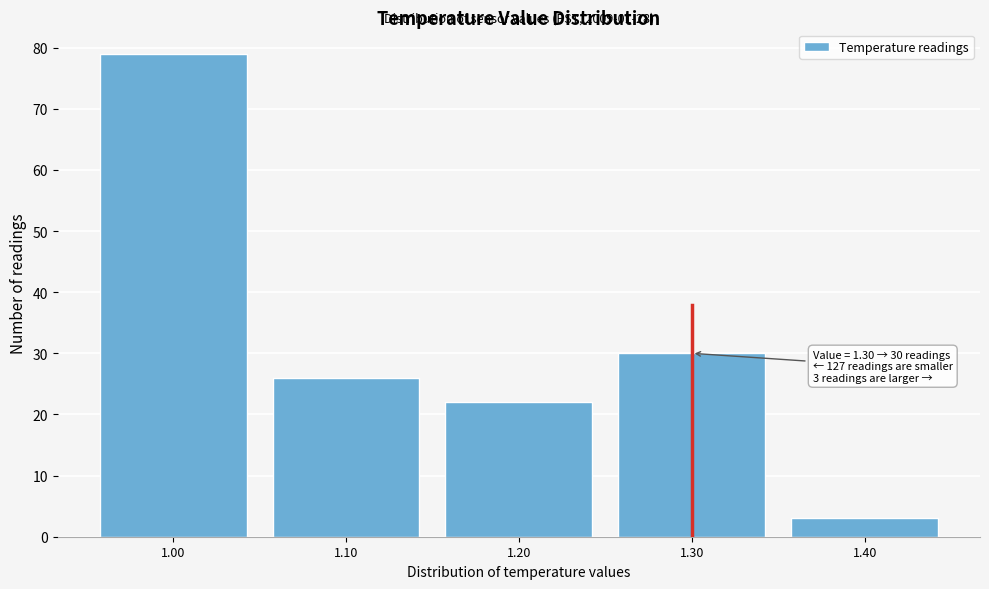

Reading left to right, list all the values displayed in this chart.

1.00=79	1.10=26	1.20=22	1.30=30	1.40=3